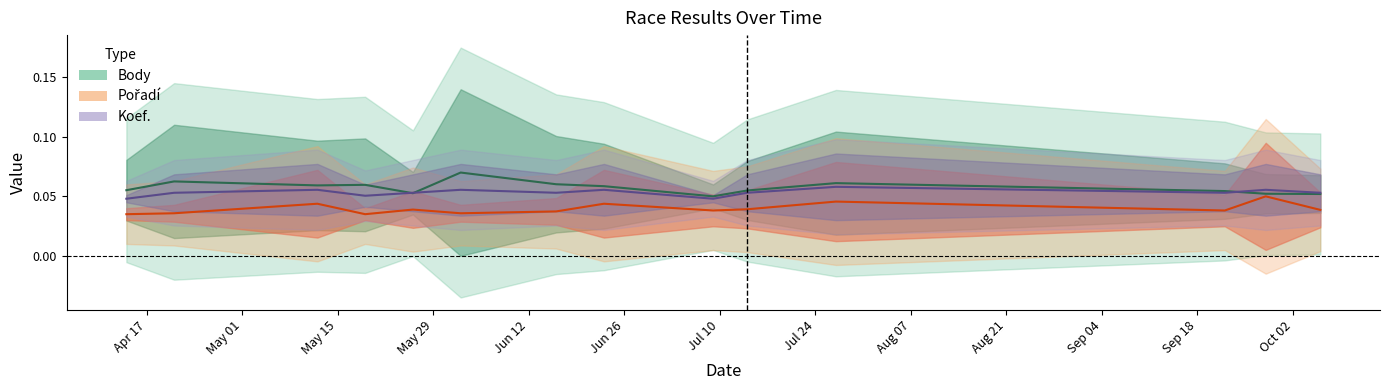

What is the total value across all series at 2007-06-16?

0.2